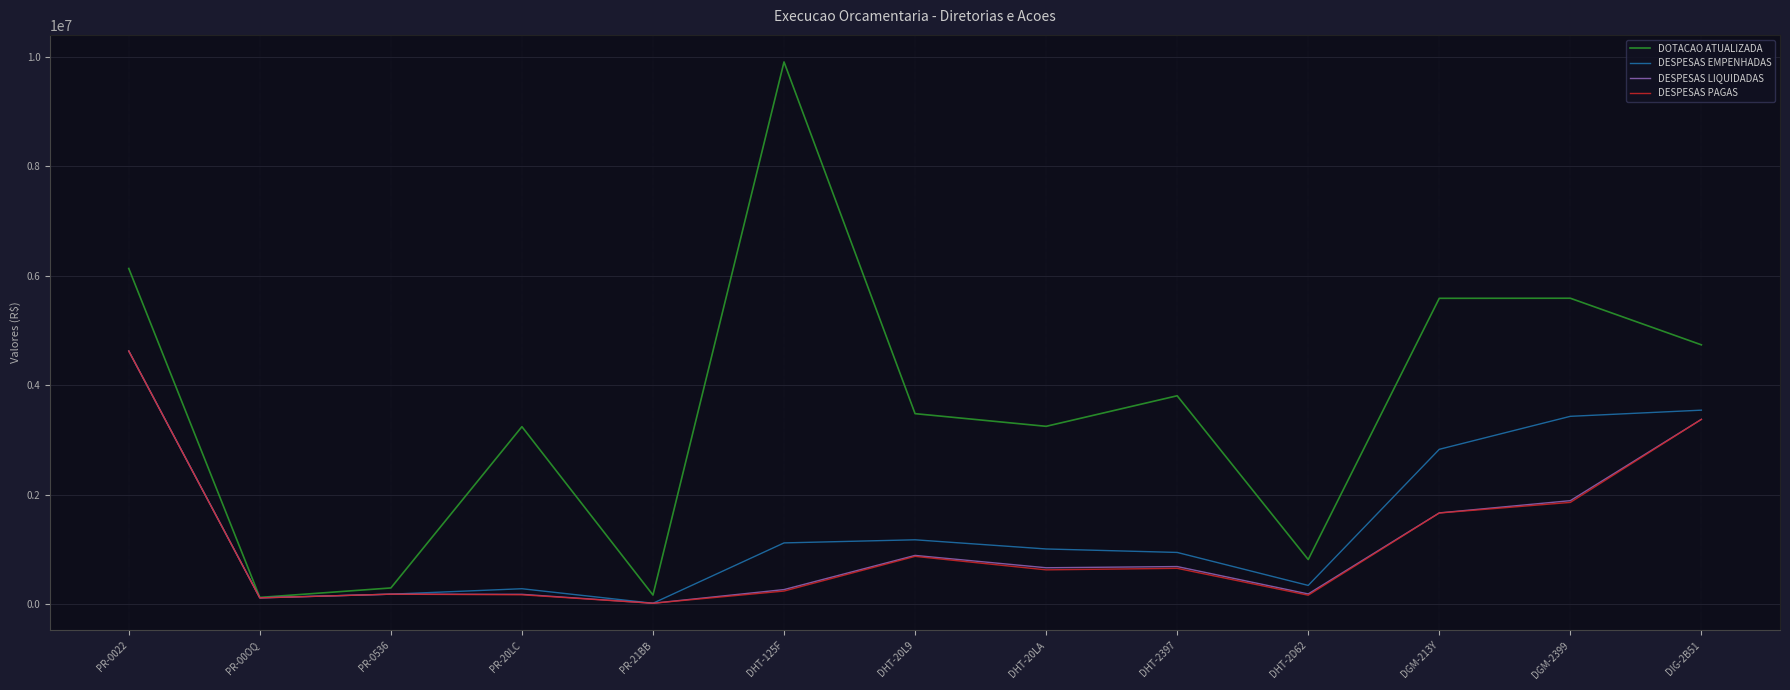

Which series has the widest spread of values?

DOTACAO ATUALIZADA